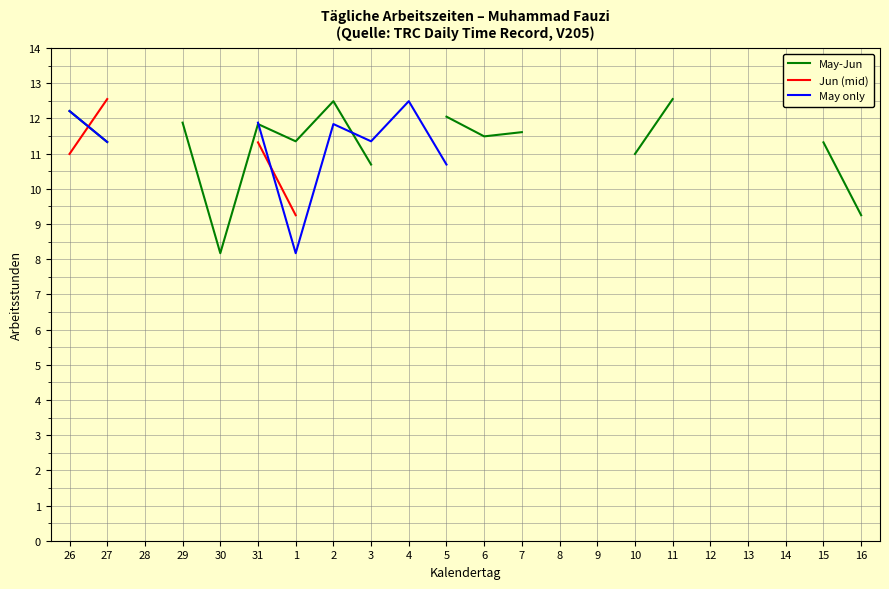

What position from the right is 28?

20